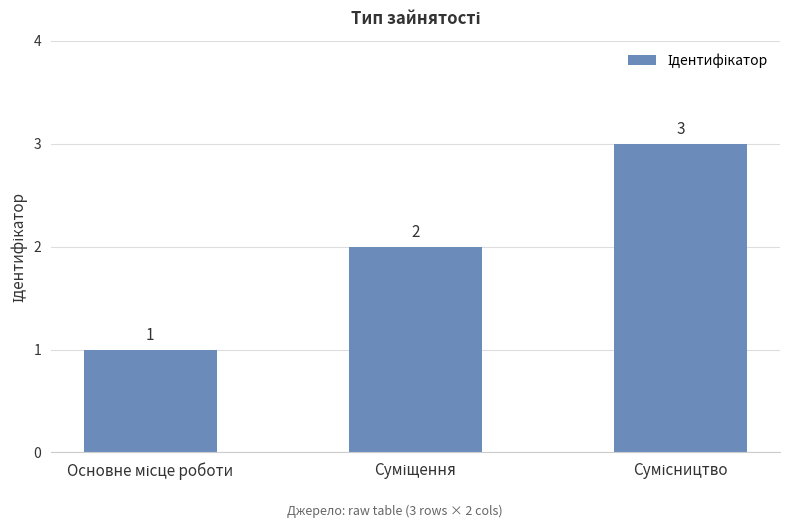

How many values are between 1 and 3?

3